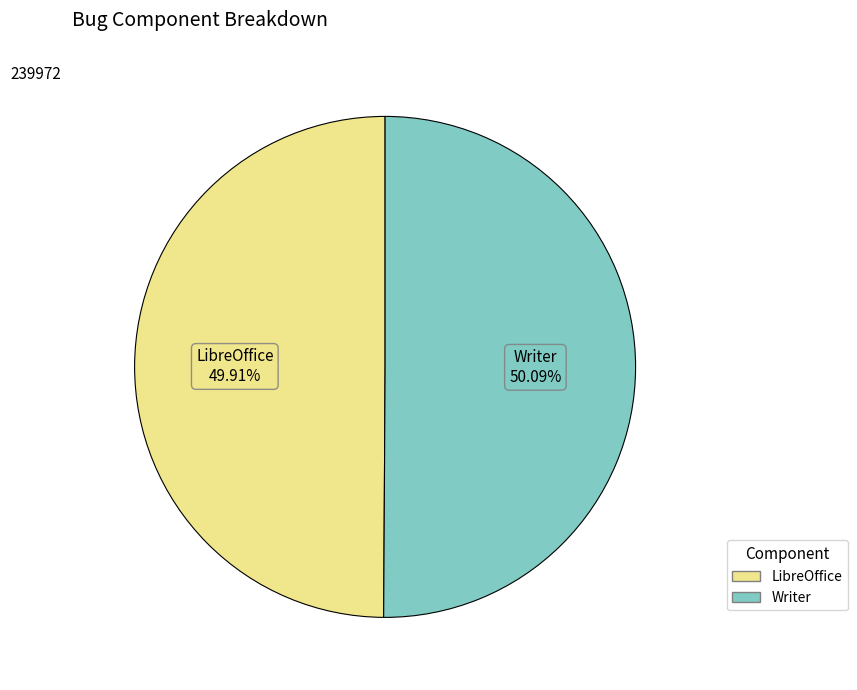

What is the total percentage of LibreOffice and Writer?

100.0%